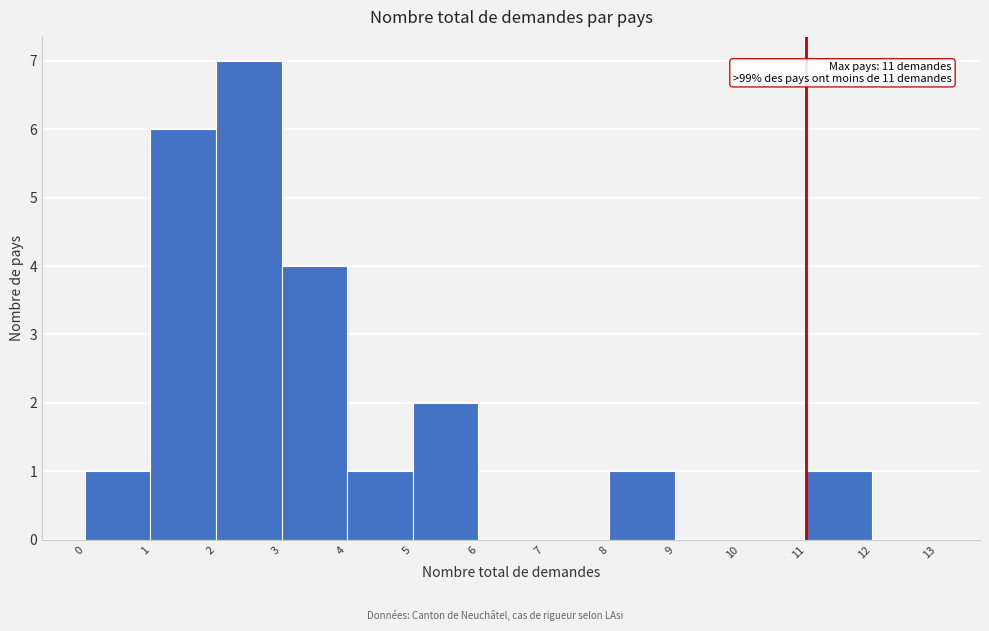

Which range on the x-axis has the tallest bar?

2 to 3